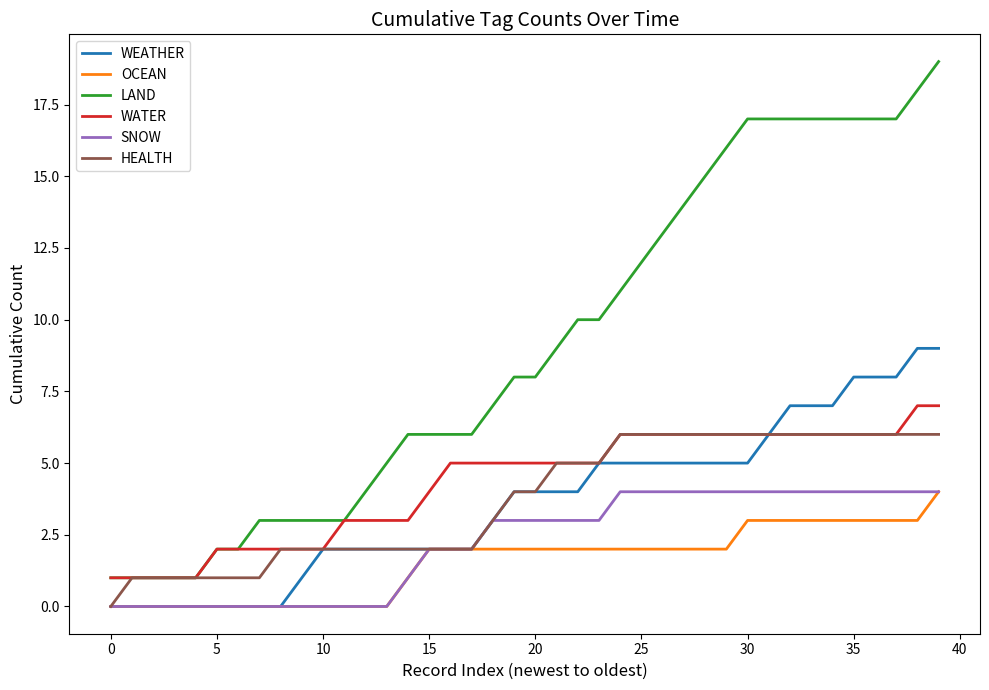

What is the sum of all WATER values?

171